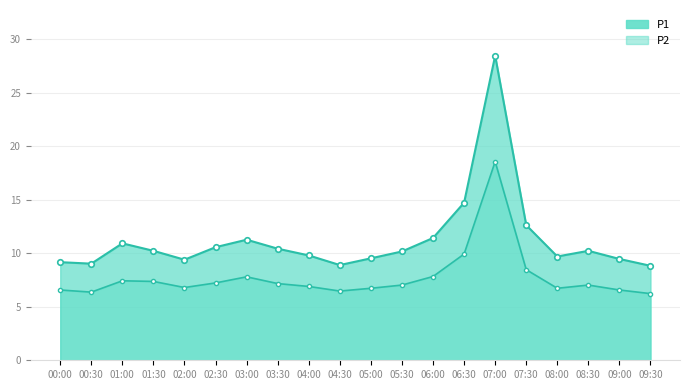

True or false: P1 has a value of 6.2 at 01:00.

False